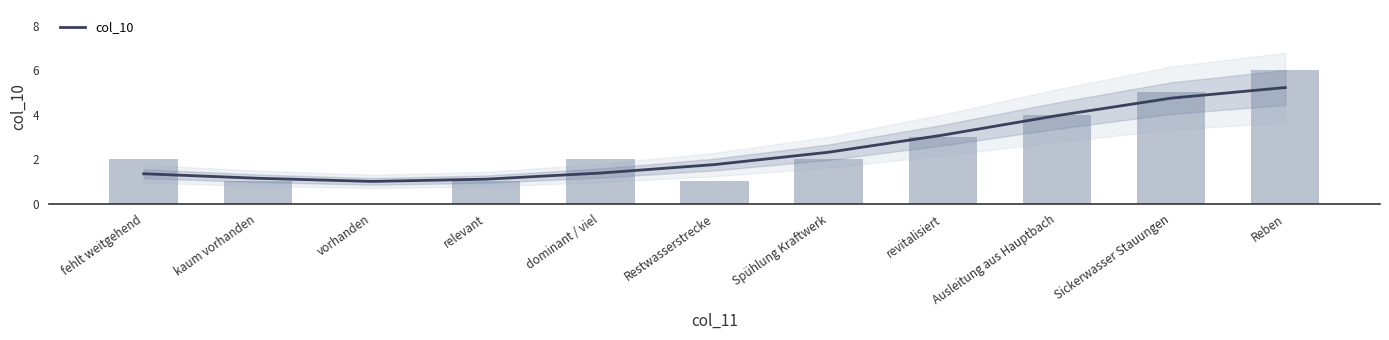

How many values are between 1 and 4?

8